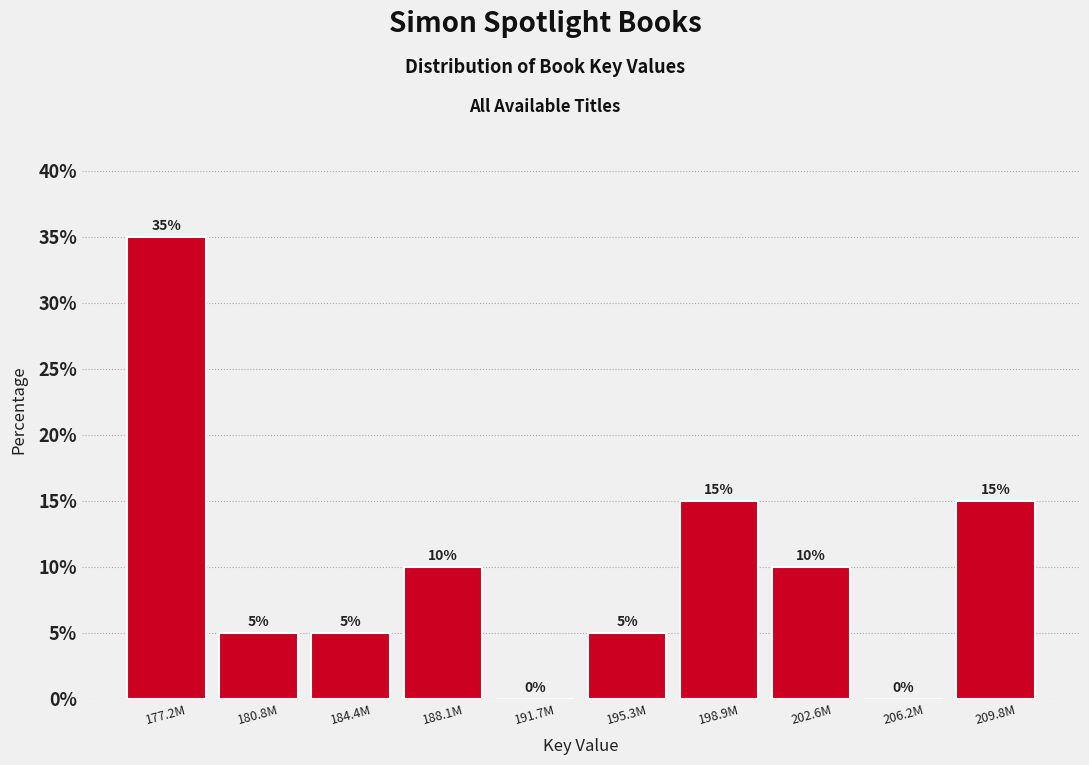

Reading right to left, extract all data points from this chart.

209.8M=15	206.2M=0	202.6M=10	198.9M=15	195.3M=5	191.7M=0	188.1M=10	184.4M=5	180.8M=5	177.2M=35